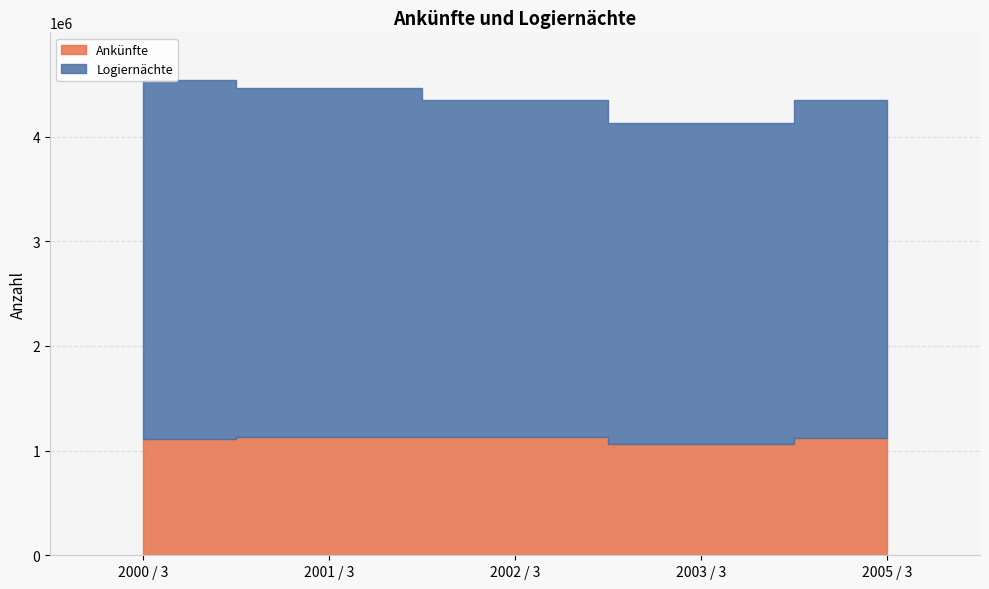

What is the total value across all series at 2003 / 3?

4133038